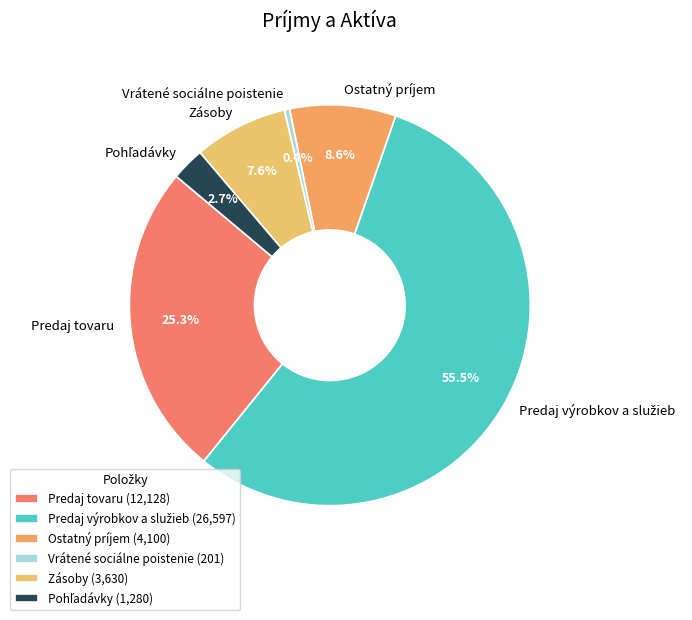

To the nearest percent, what percentage of the pie is Zásoby?

8%